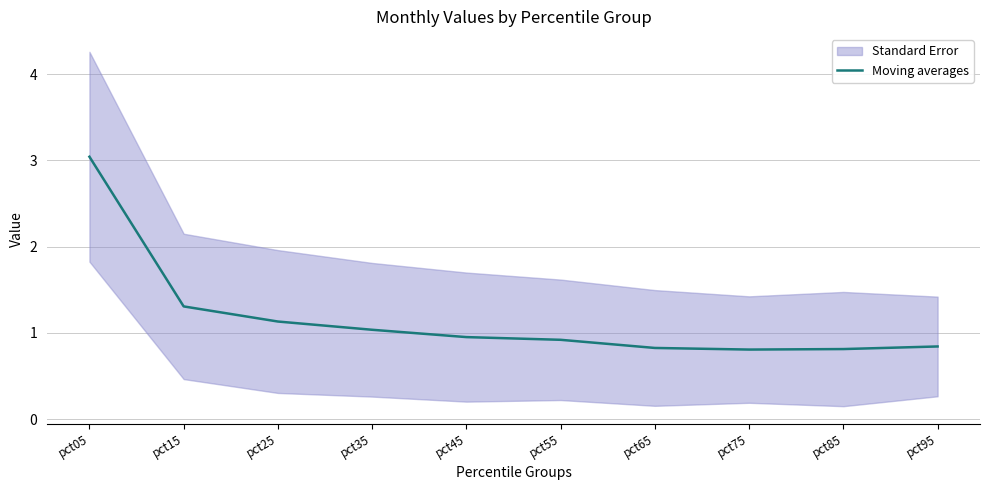

True or false: the data shows 3.0 at pct05.

True